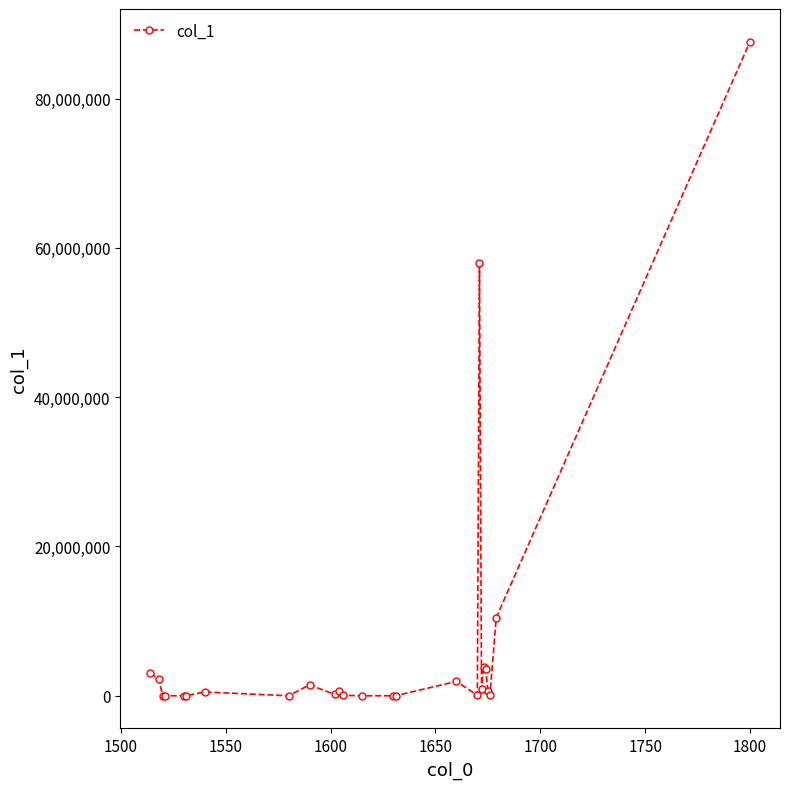

What is the greatest value displayed?

87624517.3